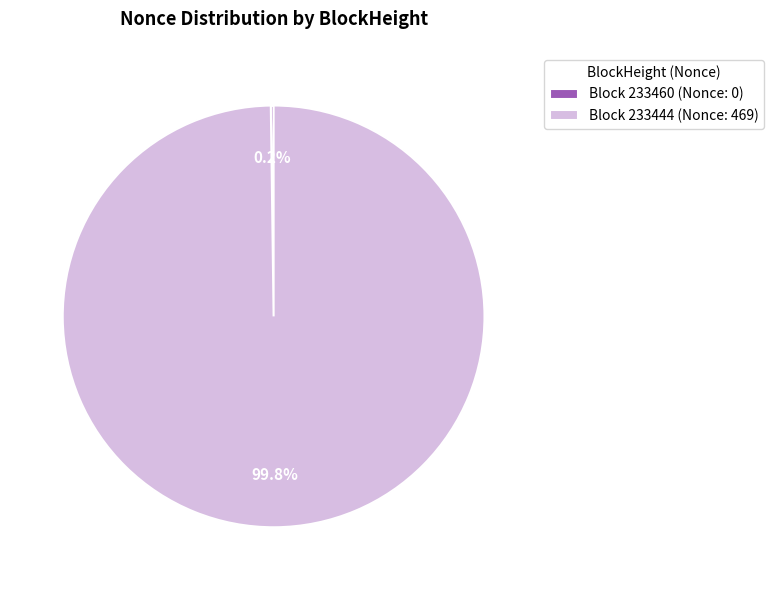

Does Block 233444 (Nonce: 469) account for over 50% of the chart?

Yes